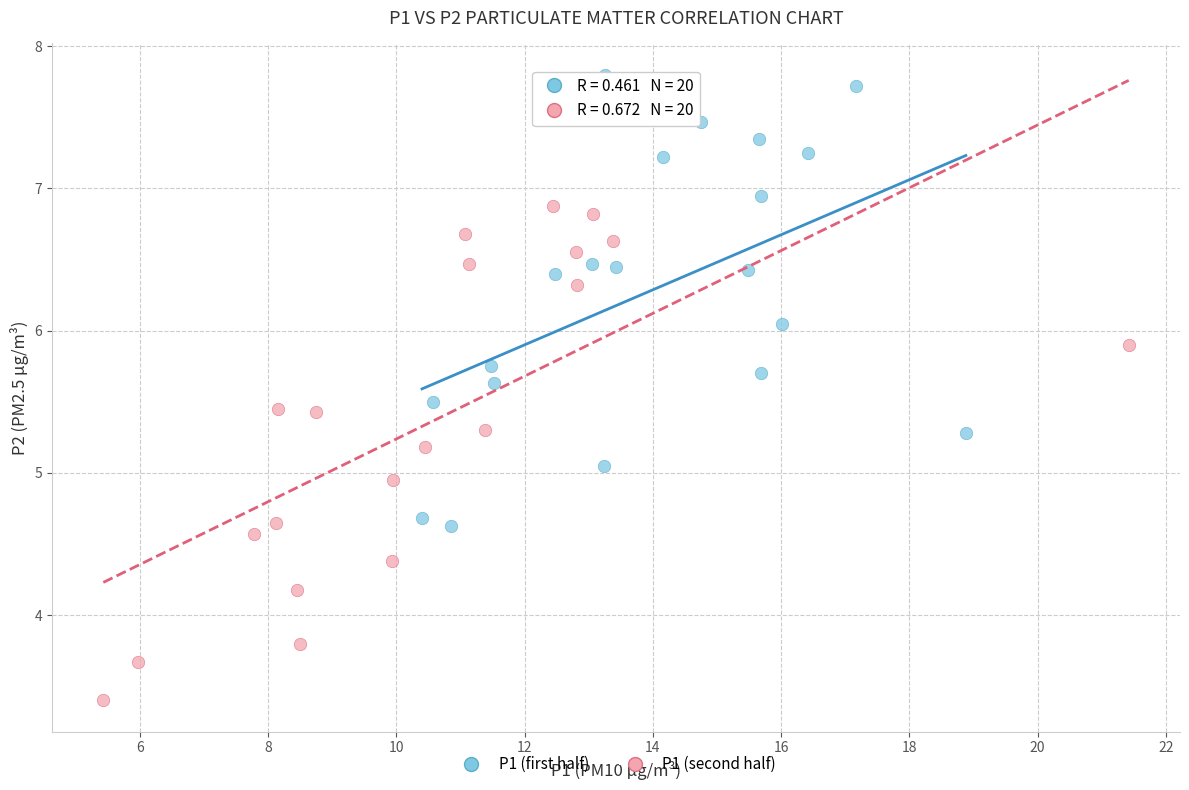

What are all the series names shown in the legend?

P1 (first half), P1 (second half)